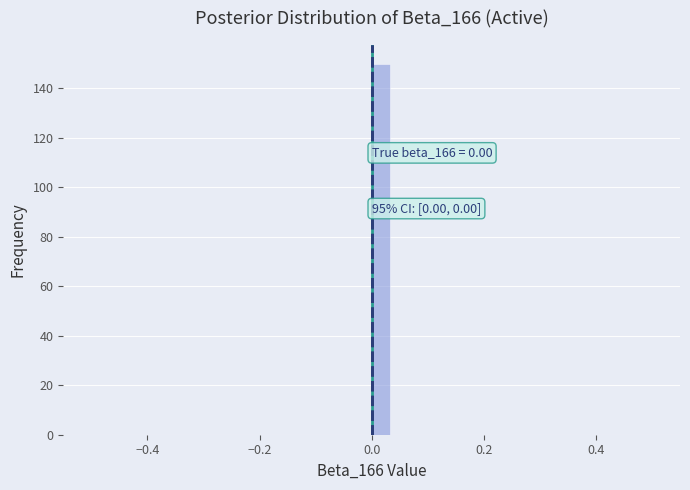

Read against the x-axis, roughly where is the centre of the tallest bar?

0.02